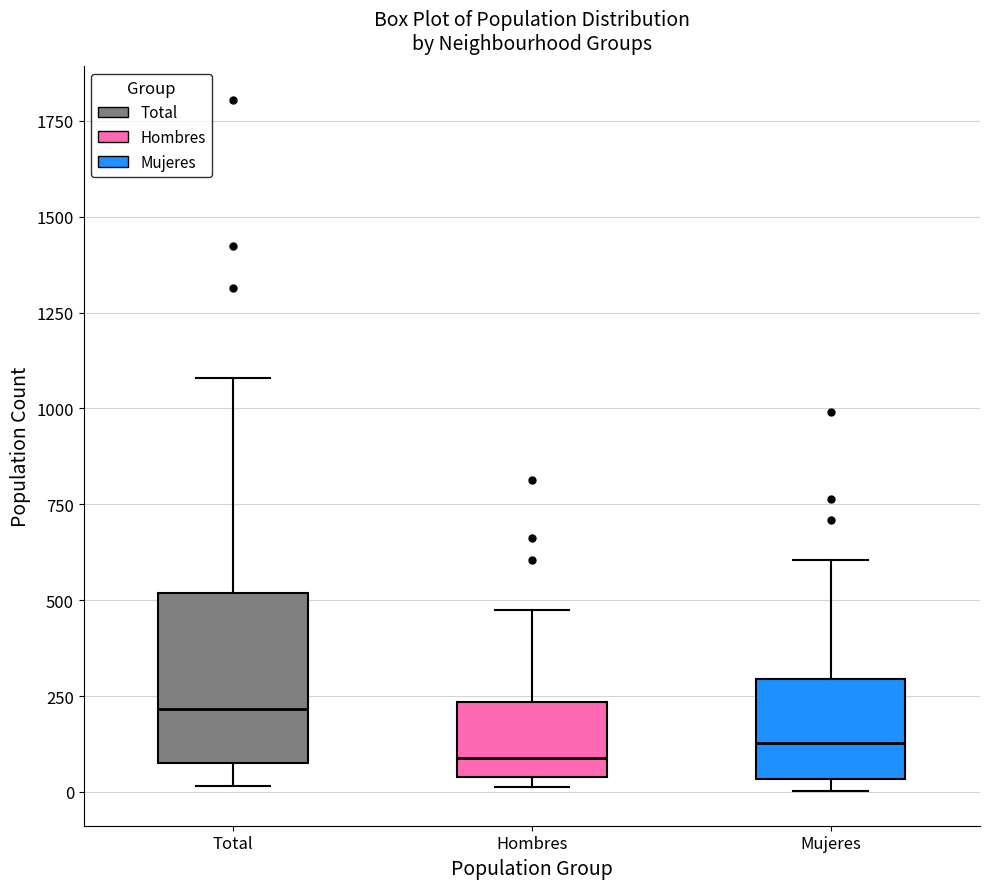

Where is the upper edge of the box for Total on the y-axis? The values are not printed on the chart, so give them approximately, as read against the axis.

500